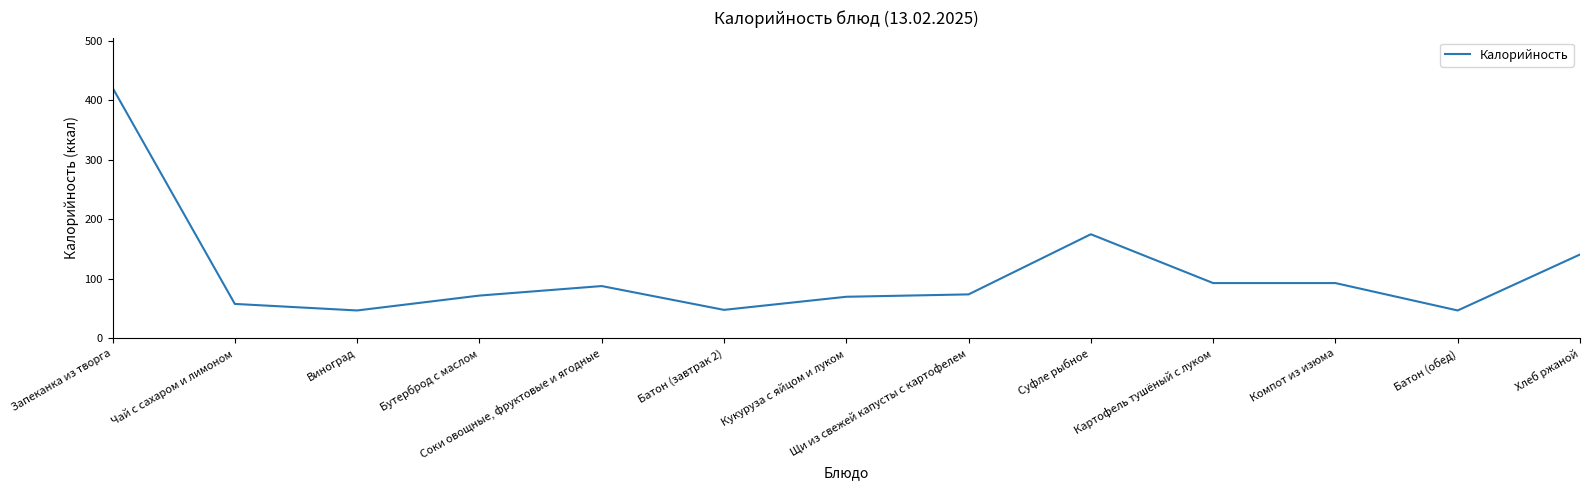

True or false: the data shows 175 at Суфле рыбное.

True